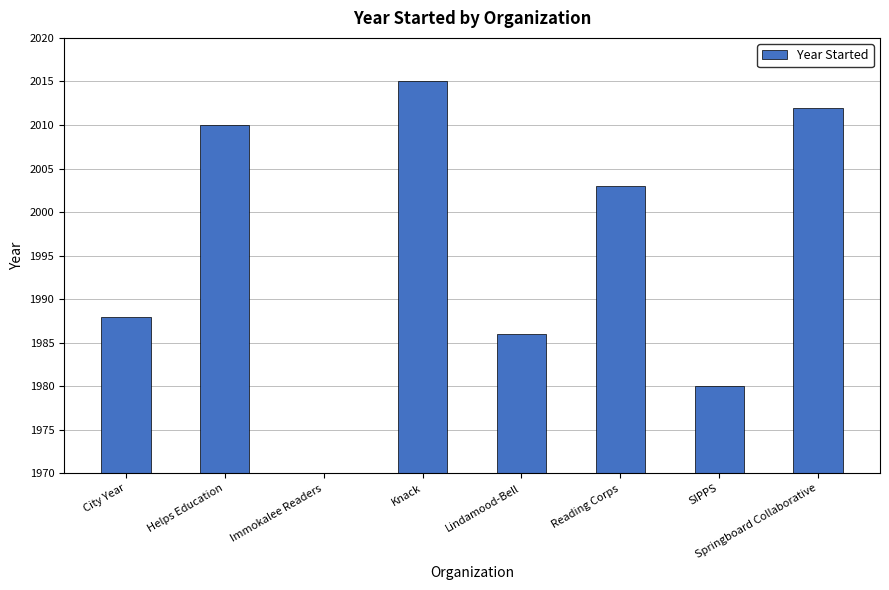

Rank the categories by value from lowest to highest.

Immokalee Readers, SIPPS, Lindamood-Bell, City Year, Reading Corps, Helps Education, Springboard Collaborative, Knack